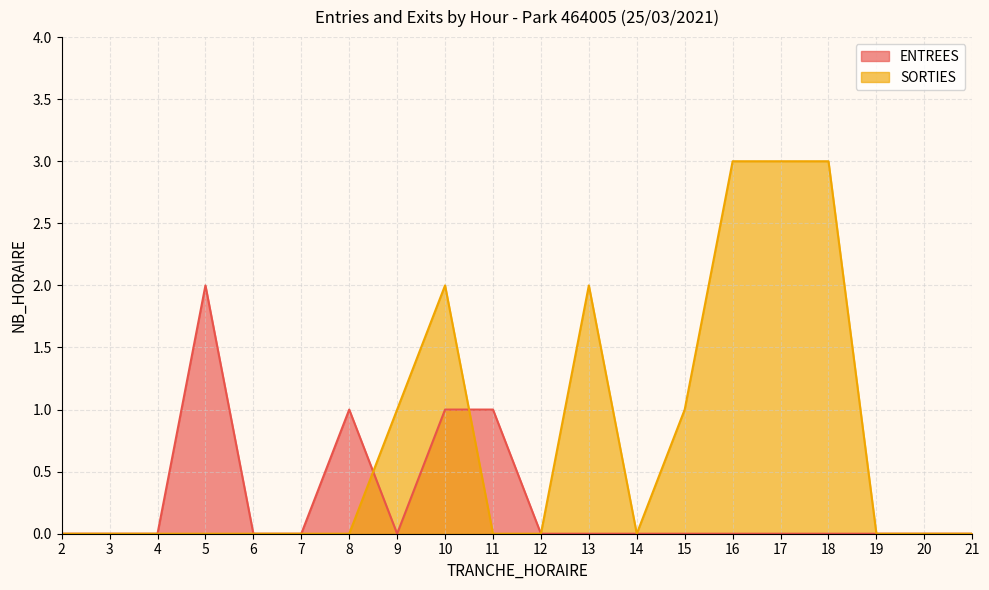

Reading right to left, extract all data points from this chart.

ENTREES: 21=0	20=0	19=0	18=0	17=0	16=0	15=0	14=0	13=0	12=0	11=1	10=1	9=0	8=1	7=0	6=0	5=2	4=0	3=0	2=0
SORTIES: 21=0	20=0	19=0	18=3	17=3	16=3	15=1	14=0	13=2	12=0	11=0	10=2	9=1	8=0	7=0	6=0	5=0	4=0	3=0	2=0